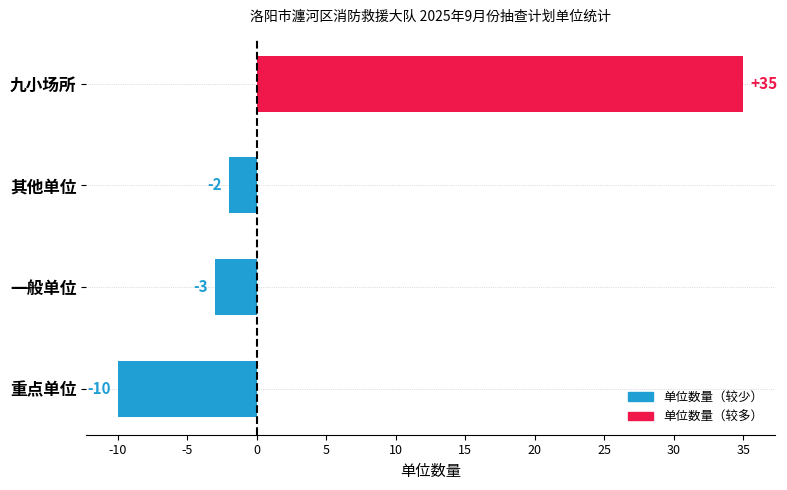

Are the bars grouped side by side (vs. stacked)?

No